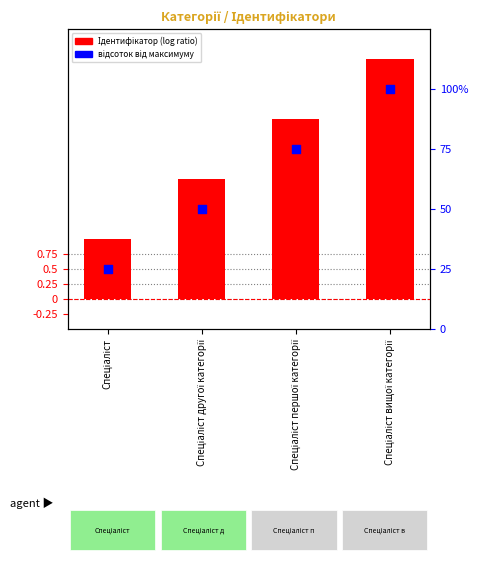

At which category is the sum across all series the highest?

Спеціаліст вищої категорії